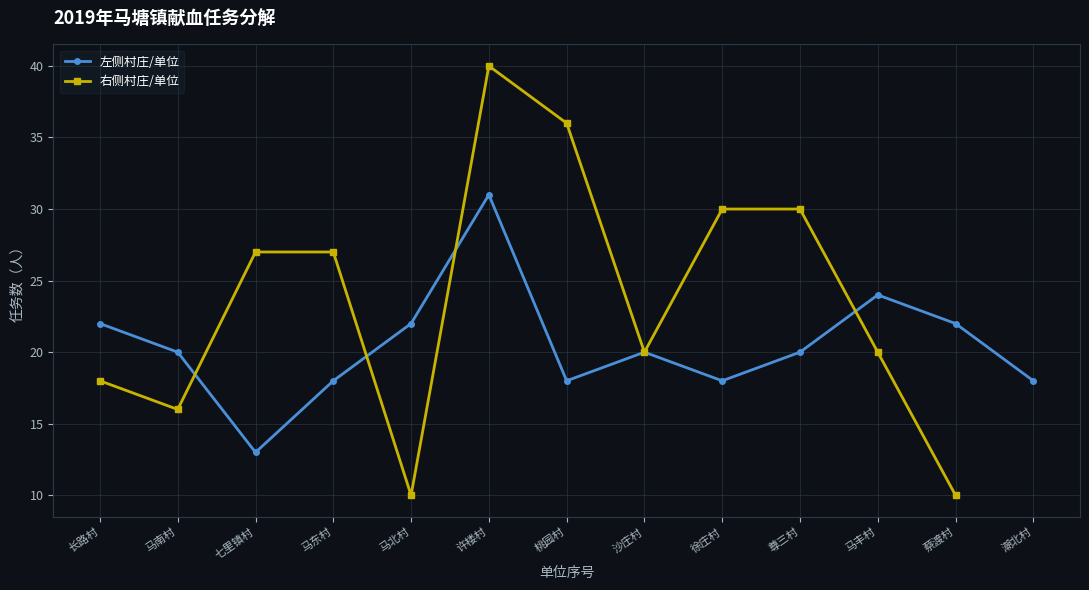

Is it true that the value at 许楼村 is 15?

False